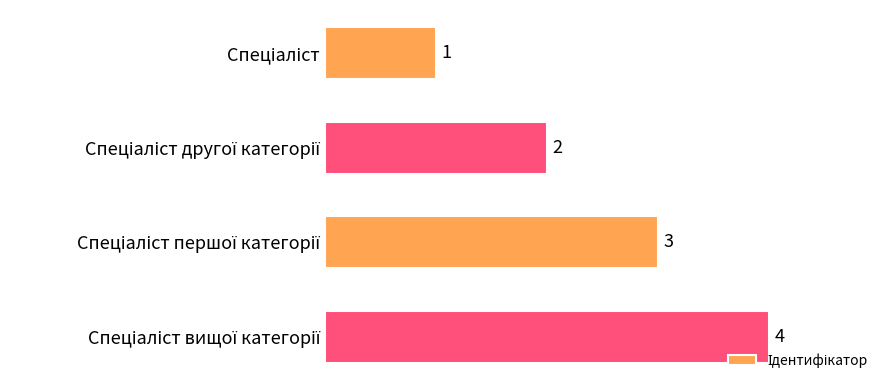

How many values are between 2 and 4?

3